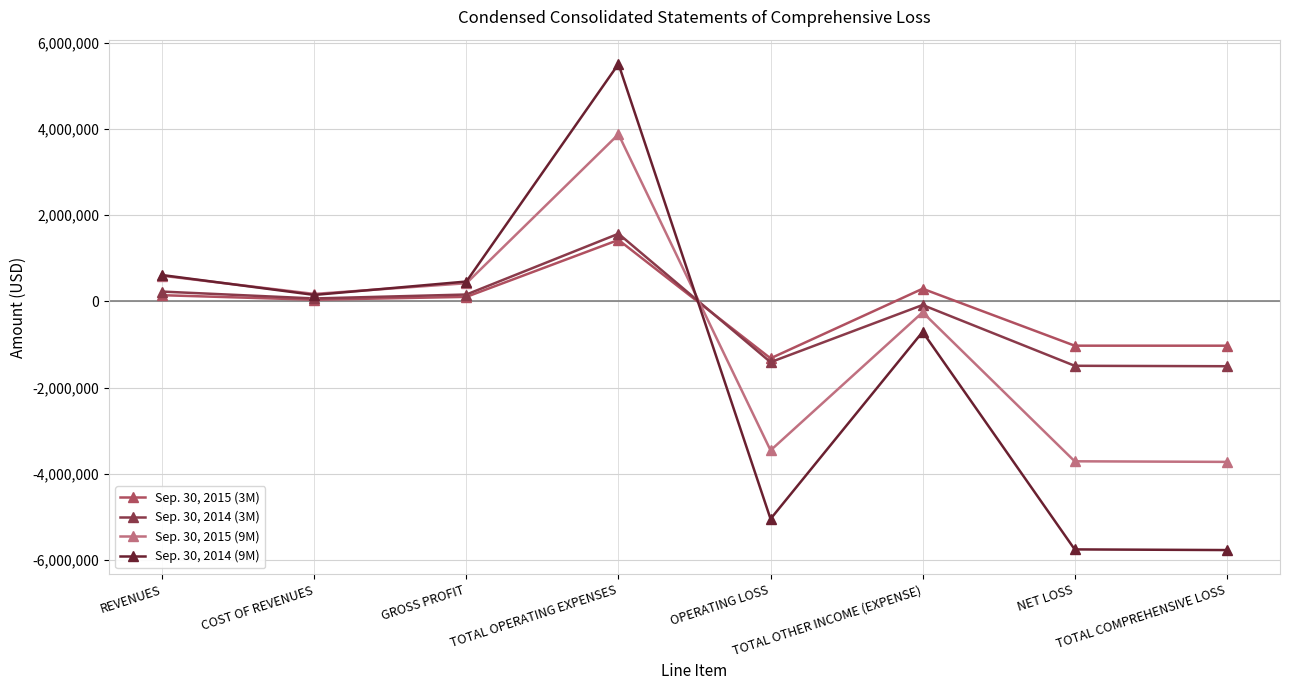

Rank the series at NET LOSS from lowest to highest value.

Sep. 30, 2014 (9M), Sep. 30, 2015 (9M), Sep. 30, 2014 (3M), Sep. 30, 2015 (3M)